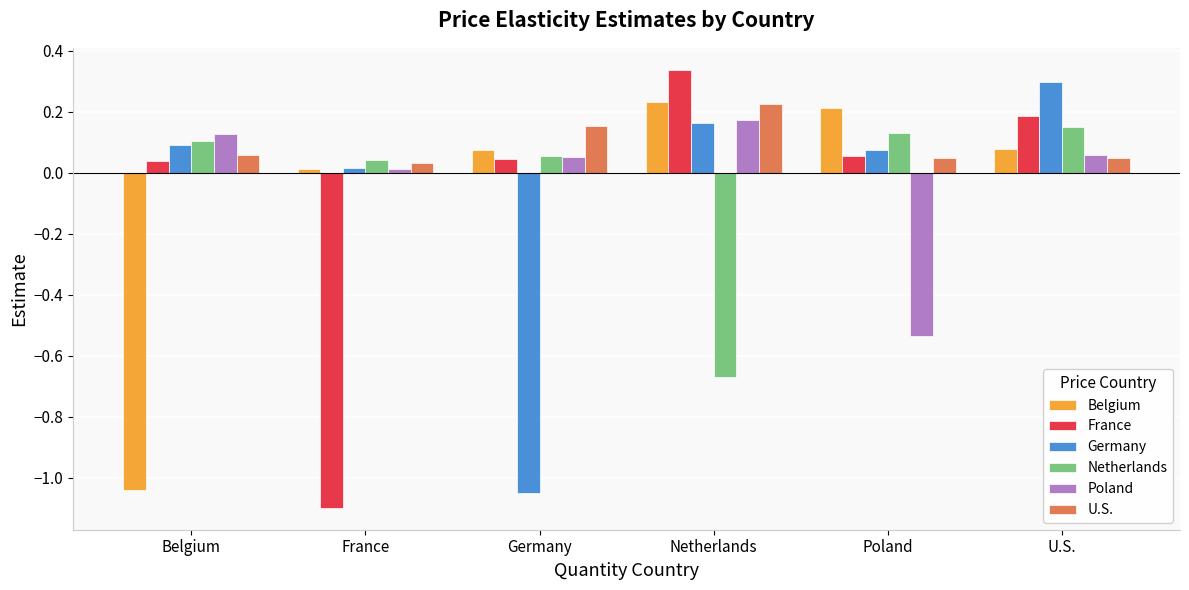

Between Germany and U.S., which series saw the biggest shift?

Germany